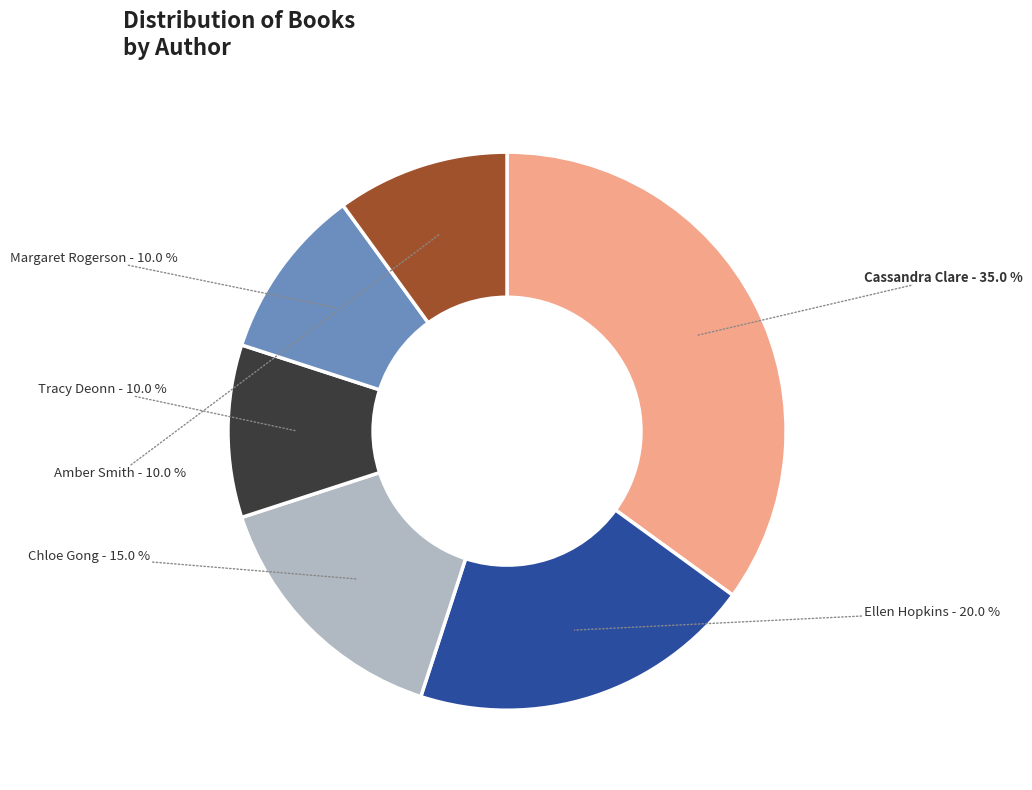

Is there any slice that represents more than half of the pie?

No